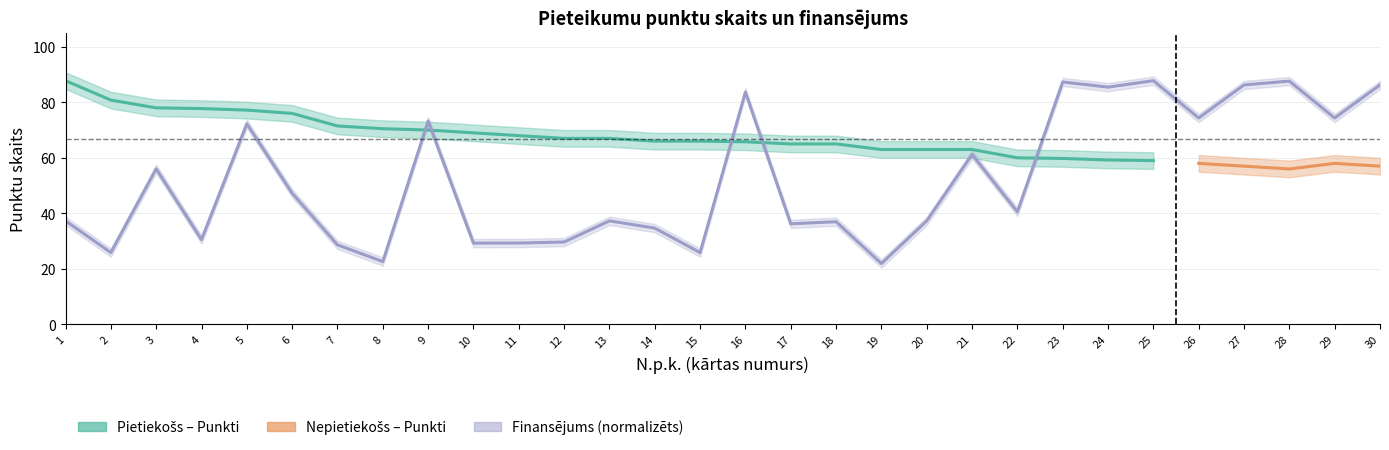

What is the change in value from 4 to 29?

+43.8